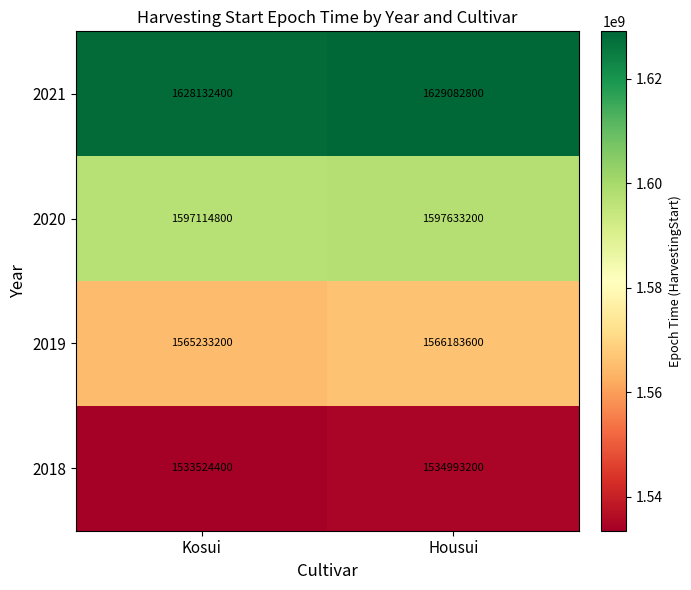

Reading left to right, extract all data points from this chart.

2021: Kosui=1628132400	Housui=1629082800
2020: Kosui=1597114800	Housui=1597633200
2019: Kosui=1565233200	Housui=1566183600
2018: Kosui=1533524400	Housui=1534993200